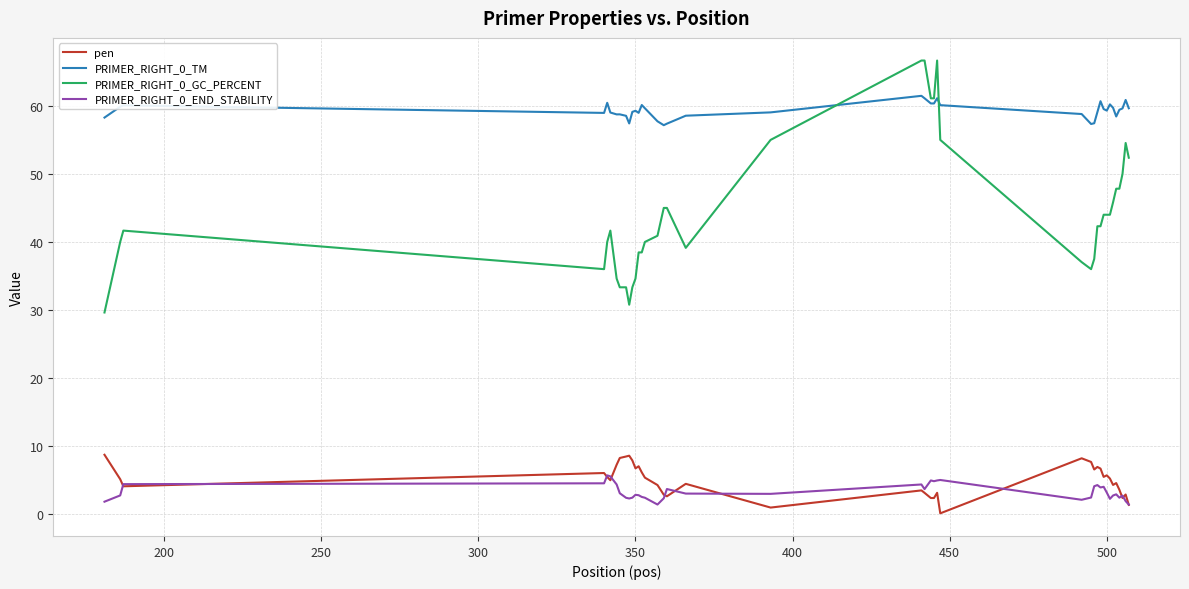

What is the maximum value shown in the chart?

66.7